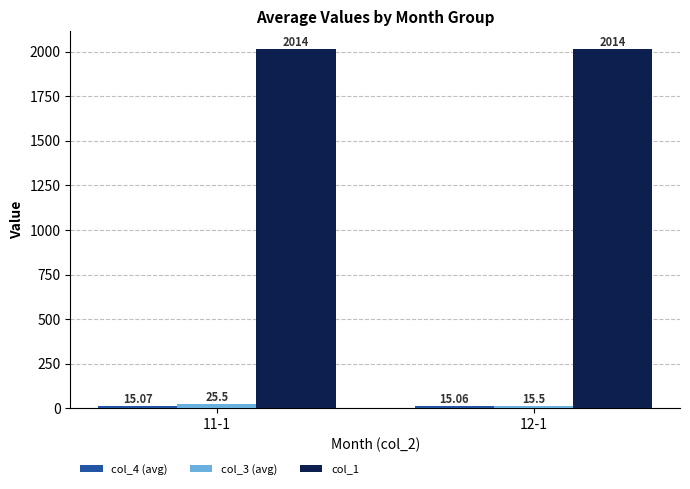

Which series changed the most between 11-1 and 12-1?

col_3 (avg)